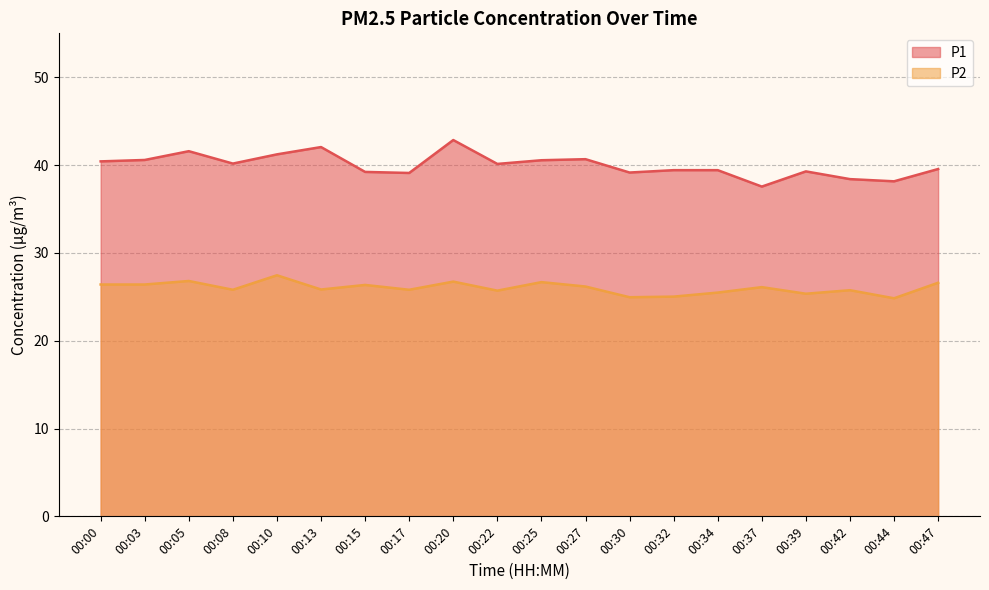

Rank the categories by P1 value from highest to lowest.

00:20, 00:13, 00:05, 00:10, 00:27, 00:03, 00:25, 00:00, 00:08, 00:22, 00:47, 00:32, 00:34, 00:39, 00:15, 00:30, 00:17, 00:42, 00:44, 00:37